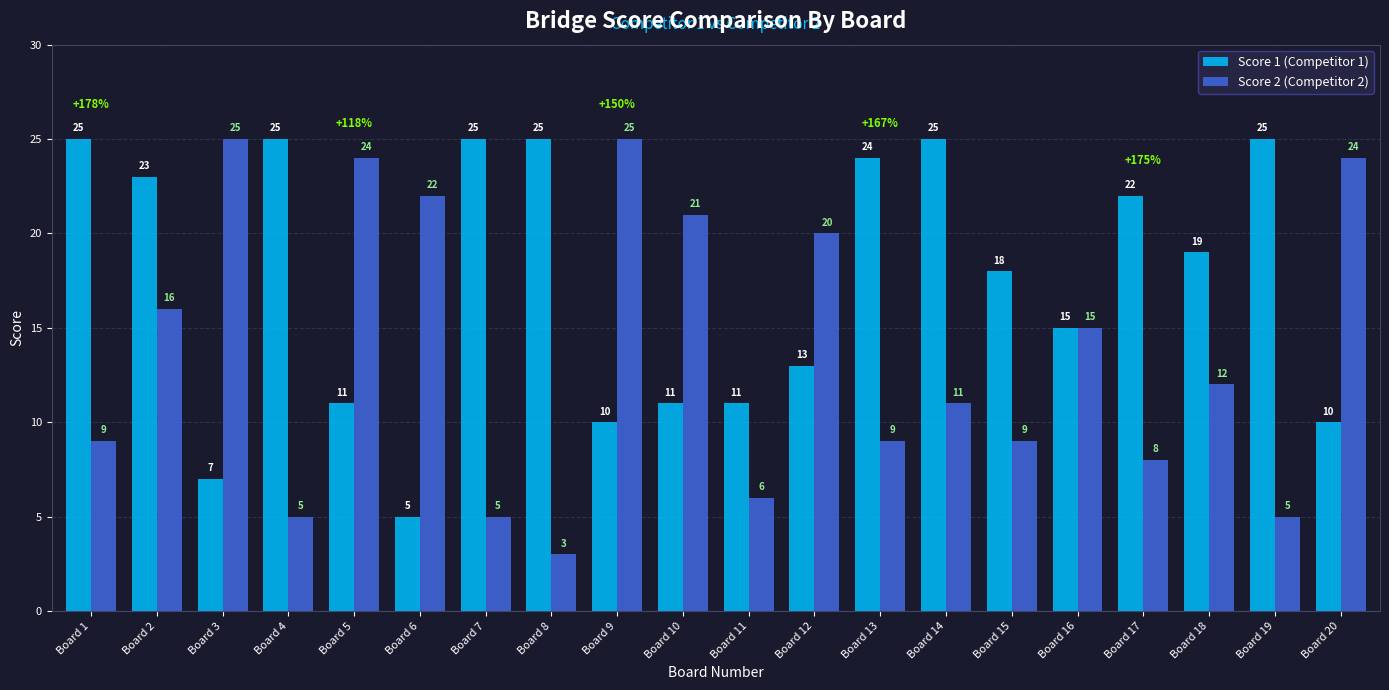

How many groups of bars are there?

20